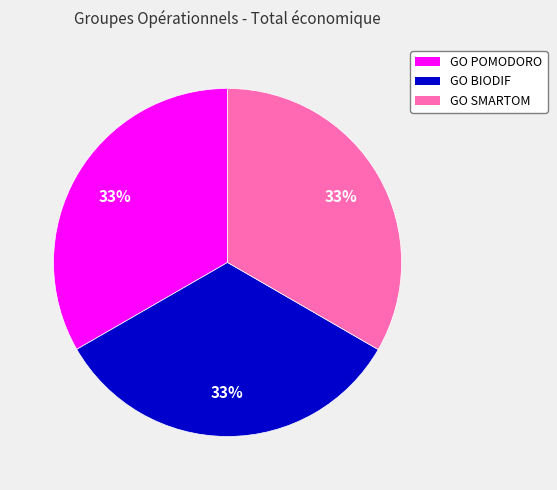

Approximately how many times larger is the value at GO BIODIF compared to GO SMARTOM?

1.0